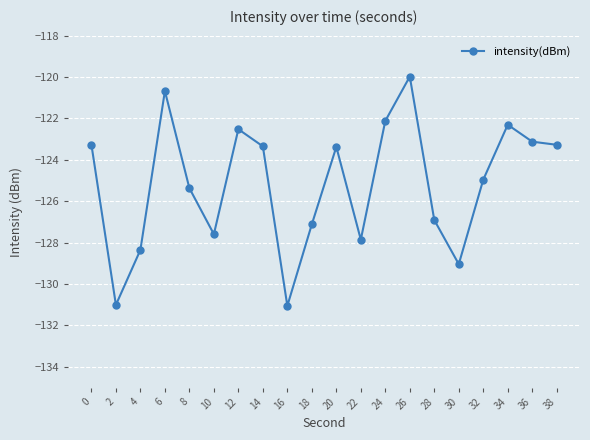

What is the average value?

-125.2